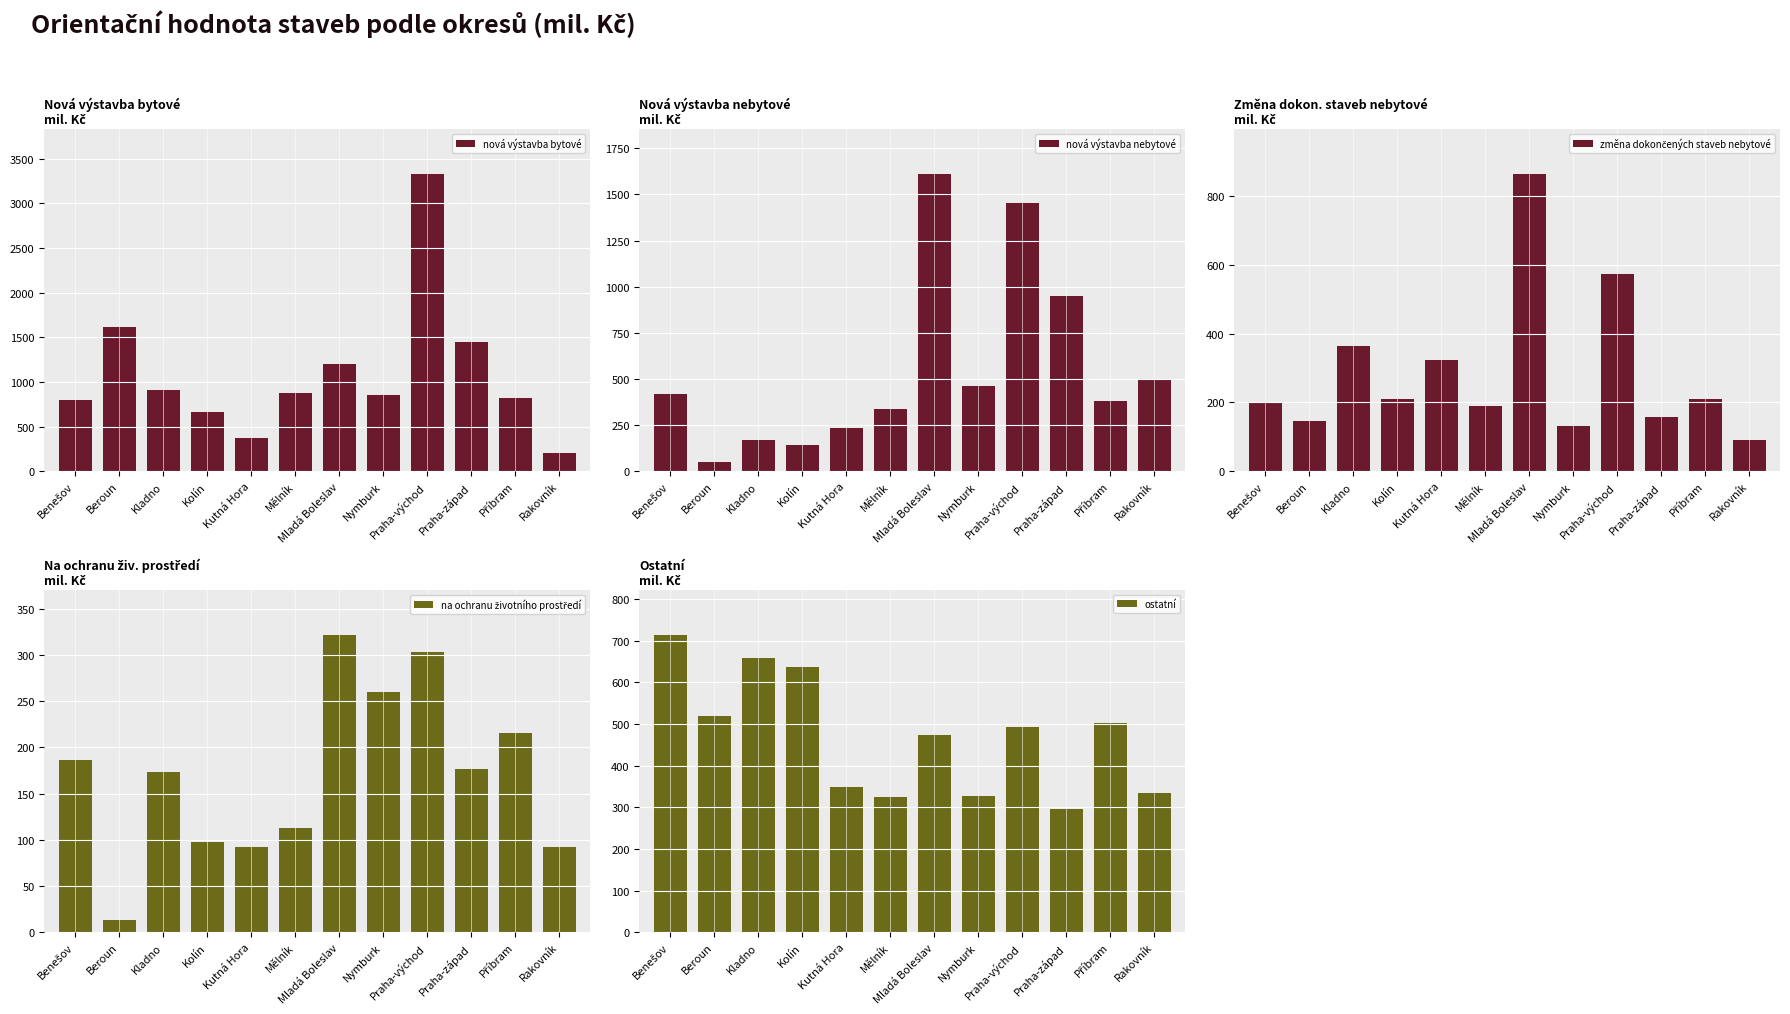

What are all the series names shown in the legend?

nová výstavba bytové, nová výstavba nebytové, změna dokončených staveb nebytové, na ochranu životního prostředí, ostatní